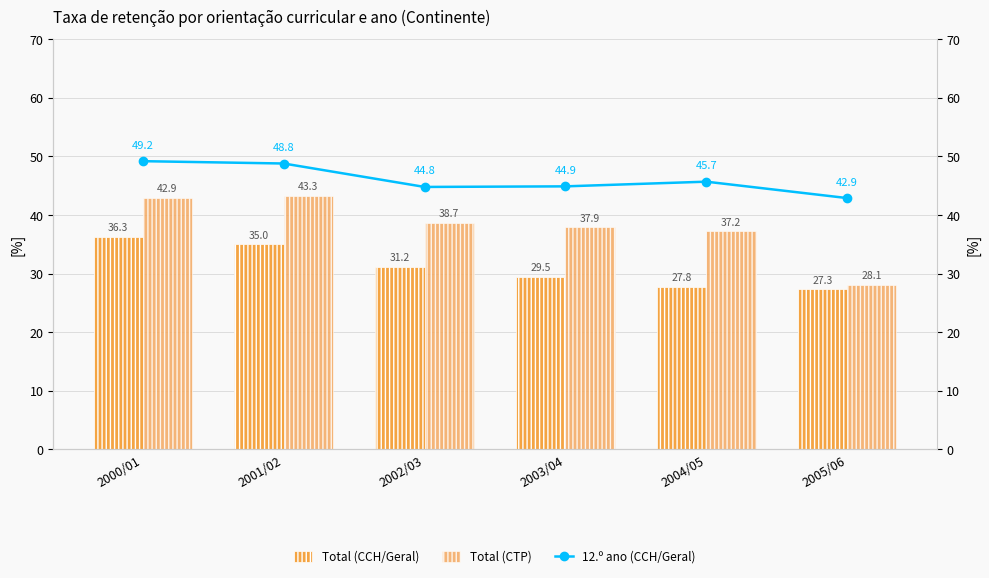

What is the difference between the highest and lowest values at 2005/06?

15.6